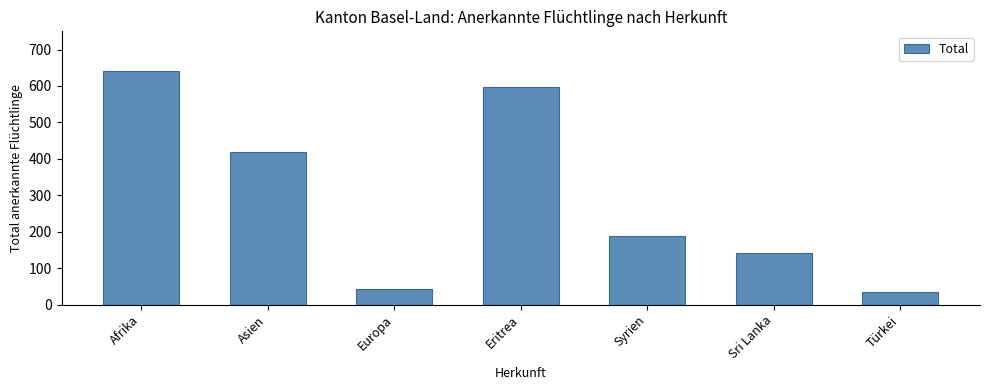

Reading left to right, extract all data points from this chart.

Afrika=641	Asien=420	Europa=42	Eritrea=598	Syrien=189	Sri Lanka=142	Türkei=34